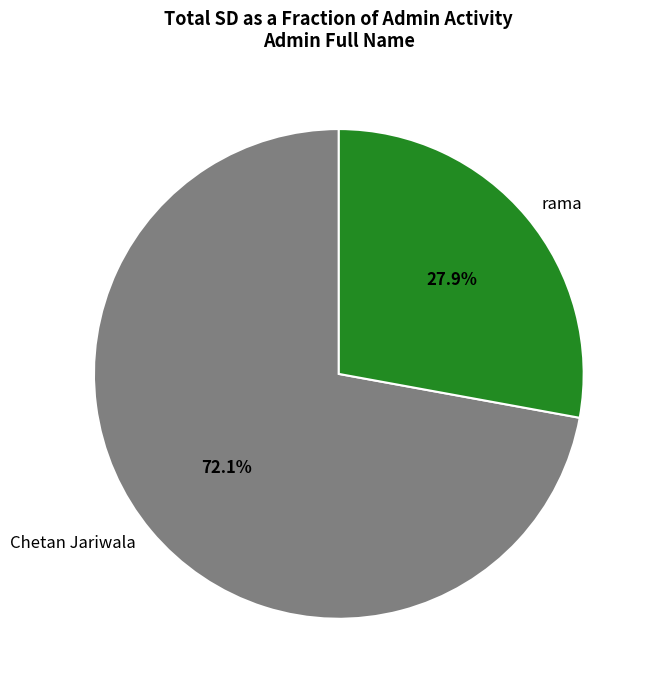

How much of the chart is everything except Chetan Jariwala?

27.9%